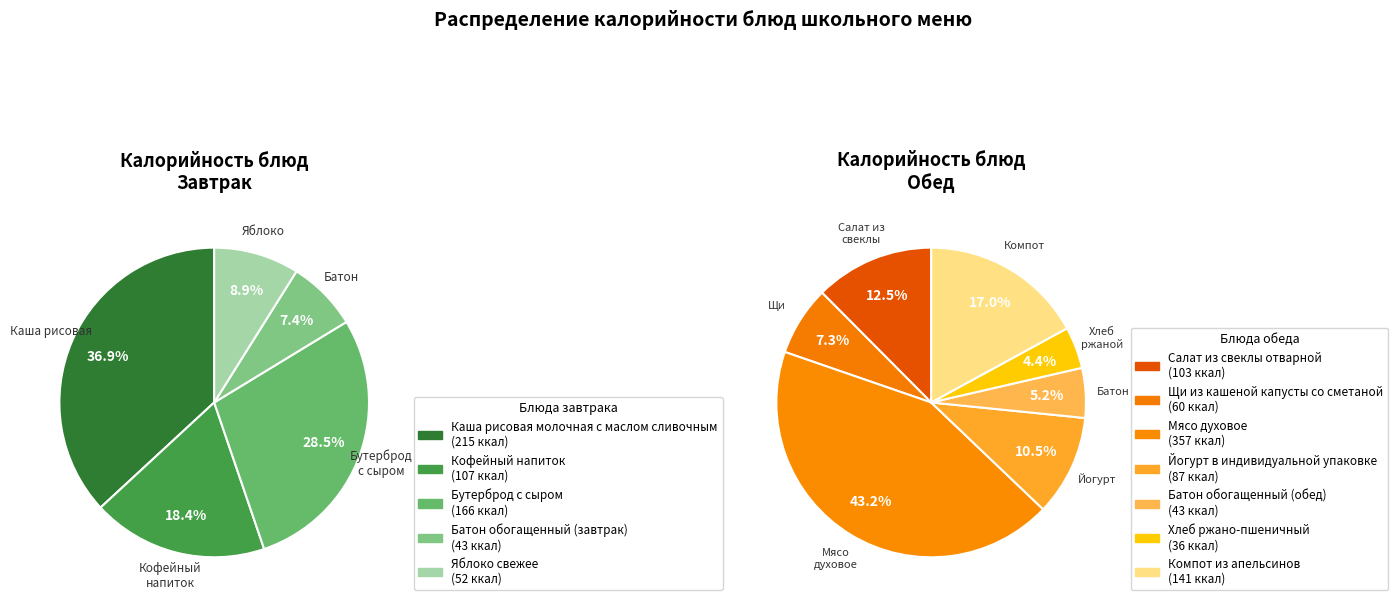

Which category has the smallest portion of the pie?

Хлеб ржано-пшеничный